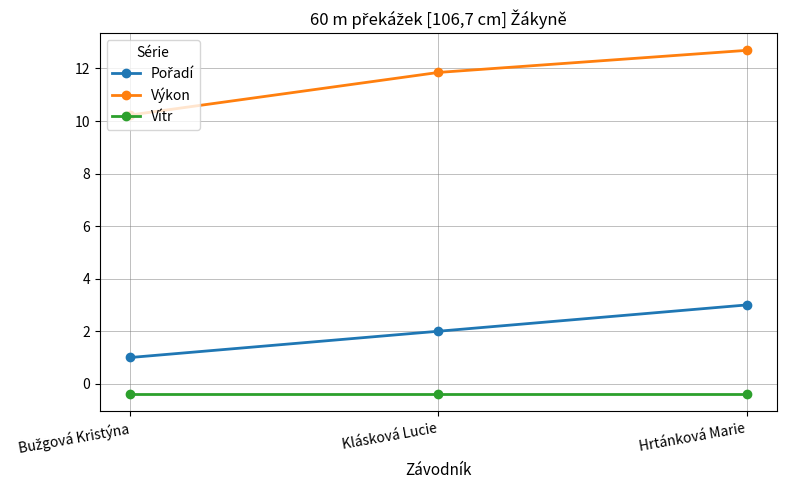

At how many categories does at least one series exceed 3?

3